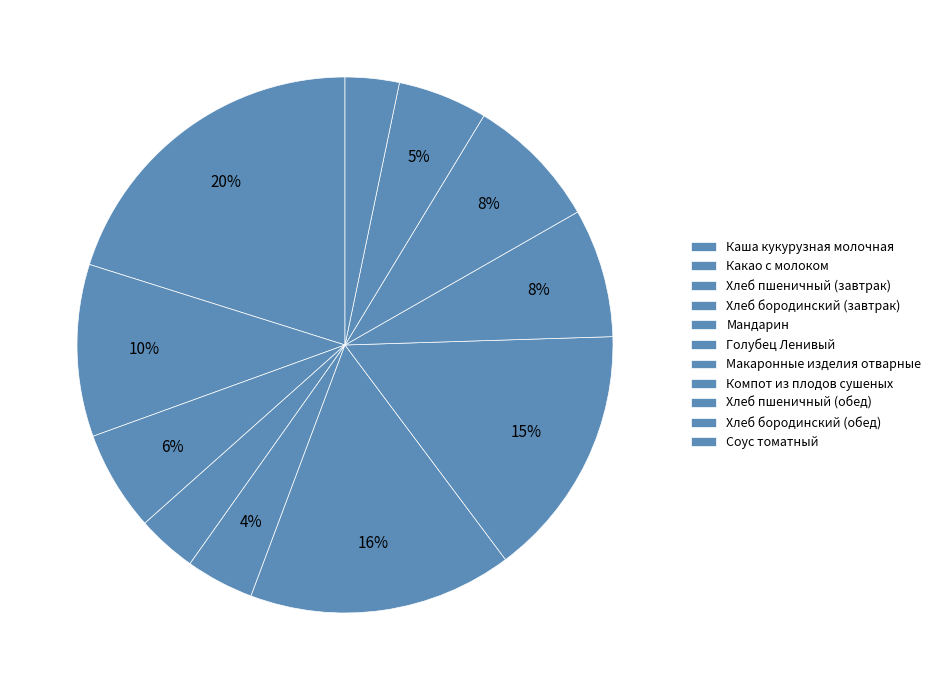

True or false: Мандарин accounts for 15% of the total.

False